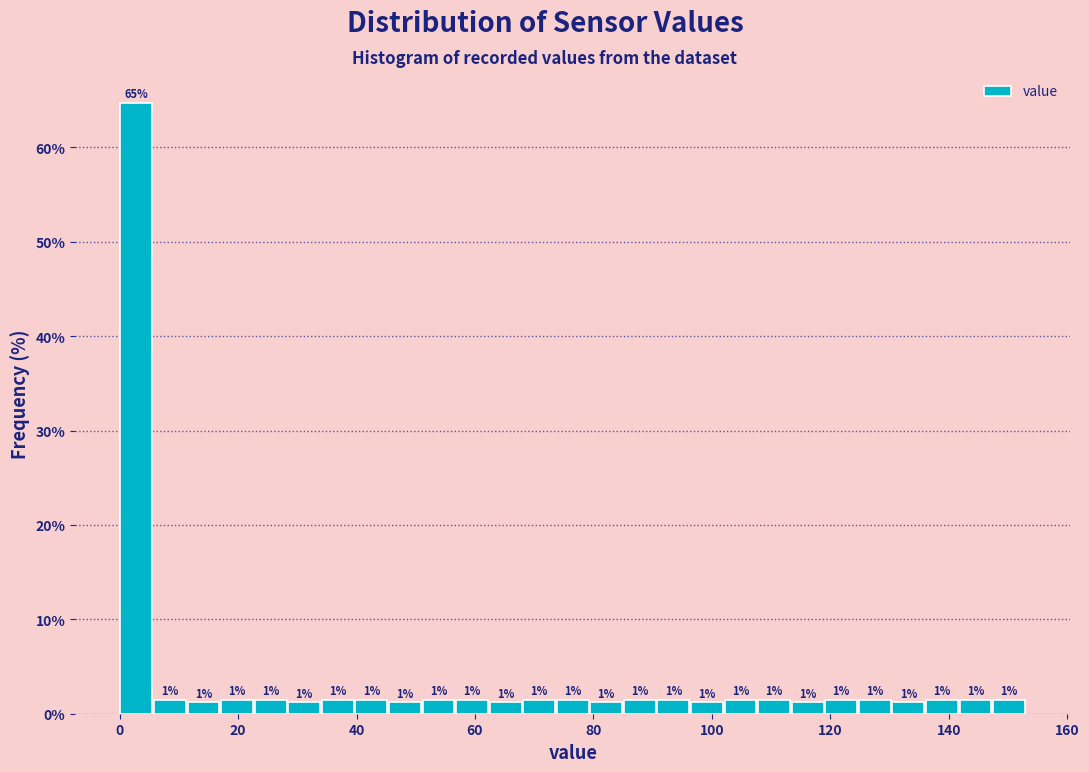

Around what value on the x-axis is the tallest bar? Give the approximate position of its centre, as read against the axis.

2